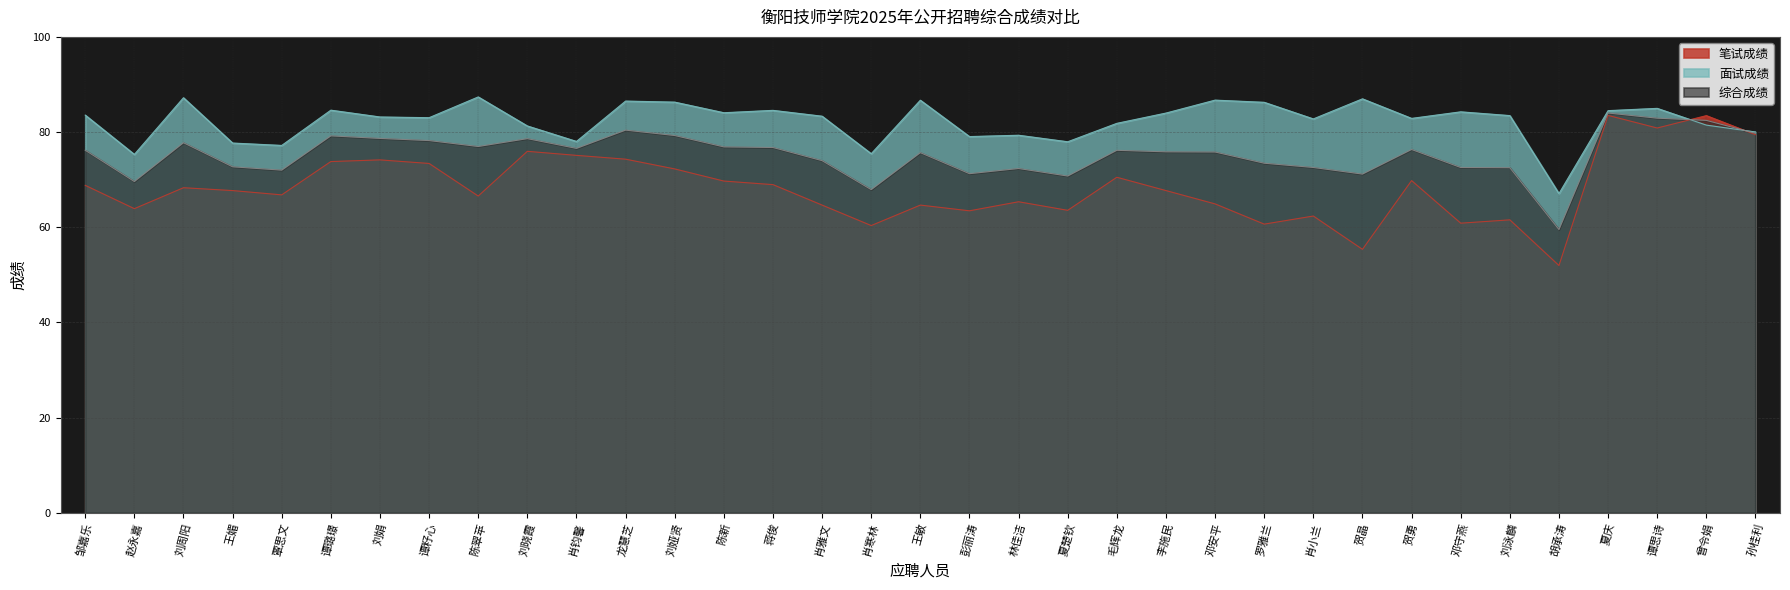

After their last crossing, which series has the higher values: 笔试成绩 or 面试成绩?

面试成绩